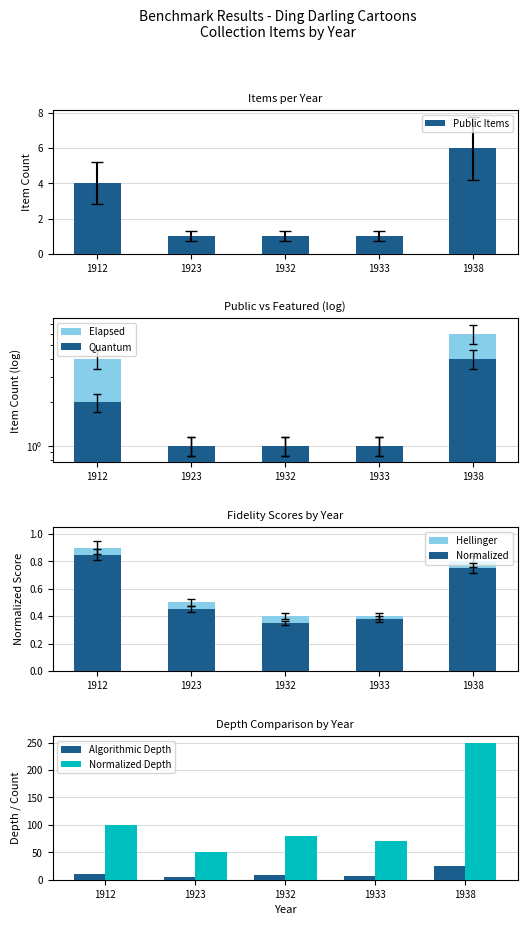

The value at 1912 is 4.6. True or false?

True